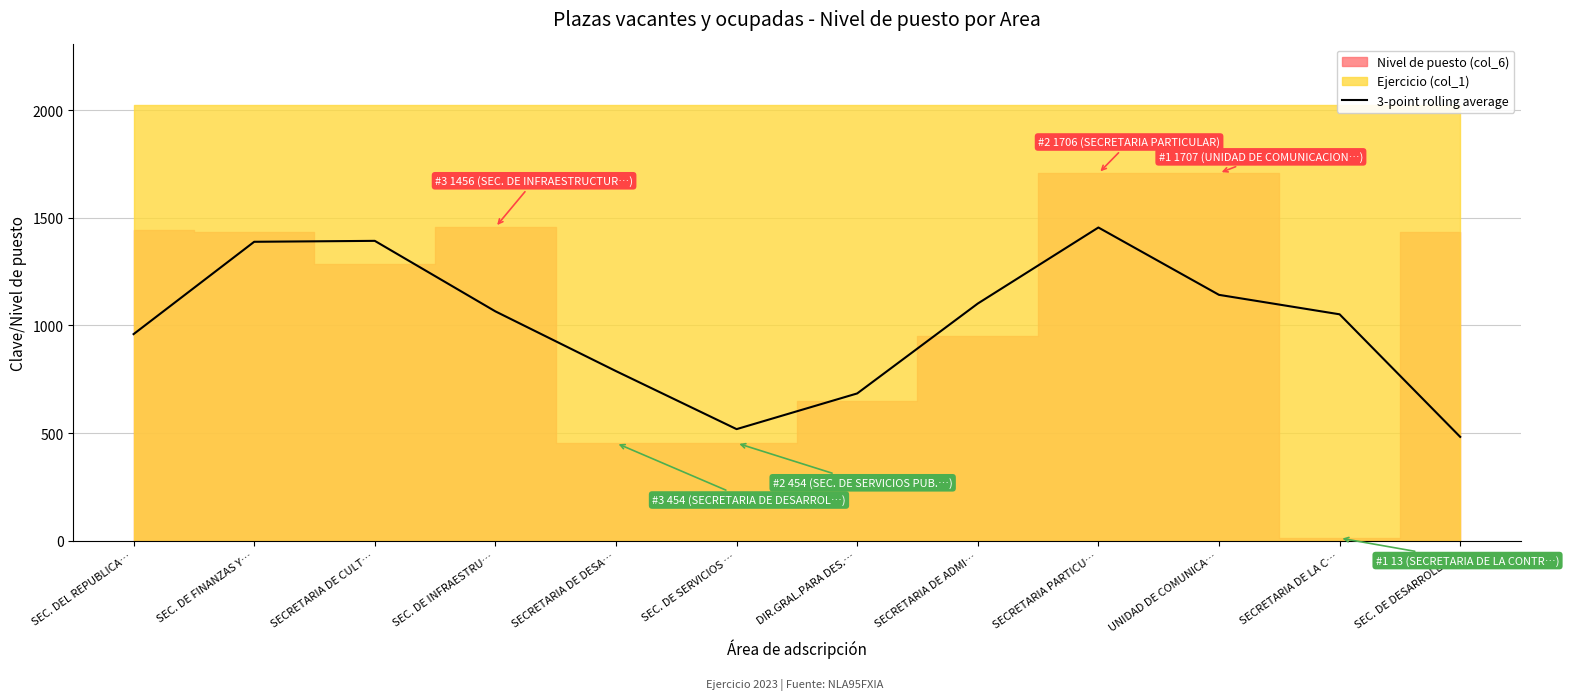

Which has a higher value, SEC. DE FINANZAS Y… or SECRETARIA DE CULT…?

SECRETARIA DE CULT…